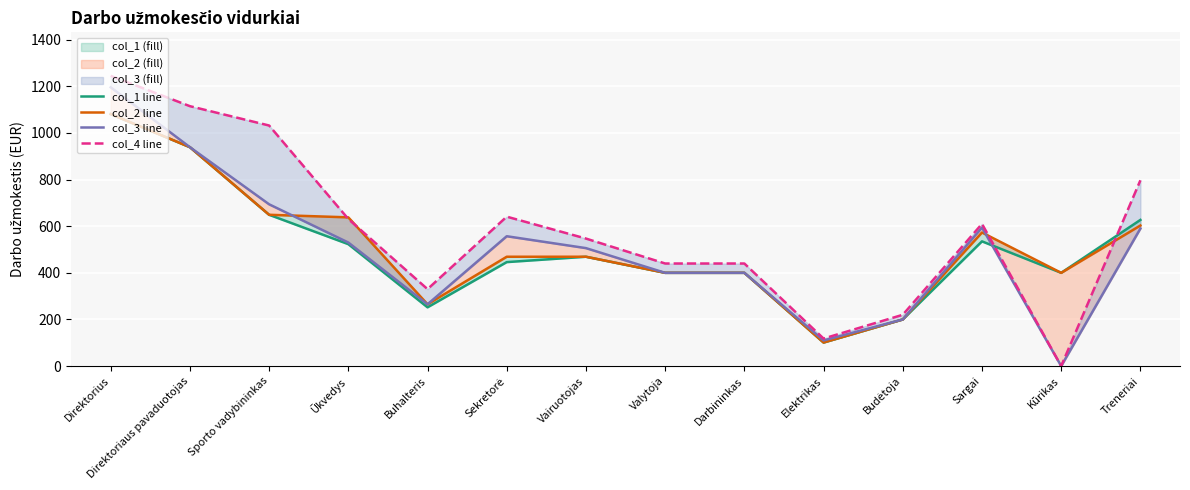

True or false: Vidutinis mėnesinis DU (col_1) line has more than 1 interior local peaks.

True